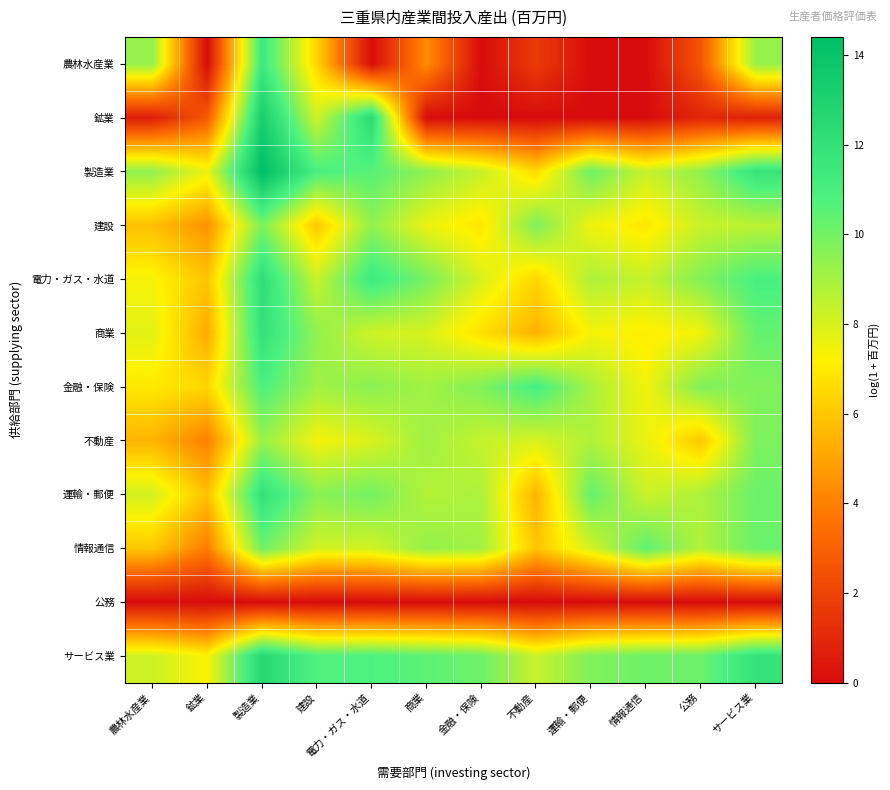

Count the number of data series in this chart.

12